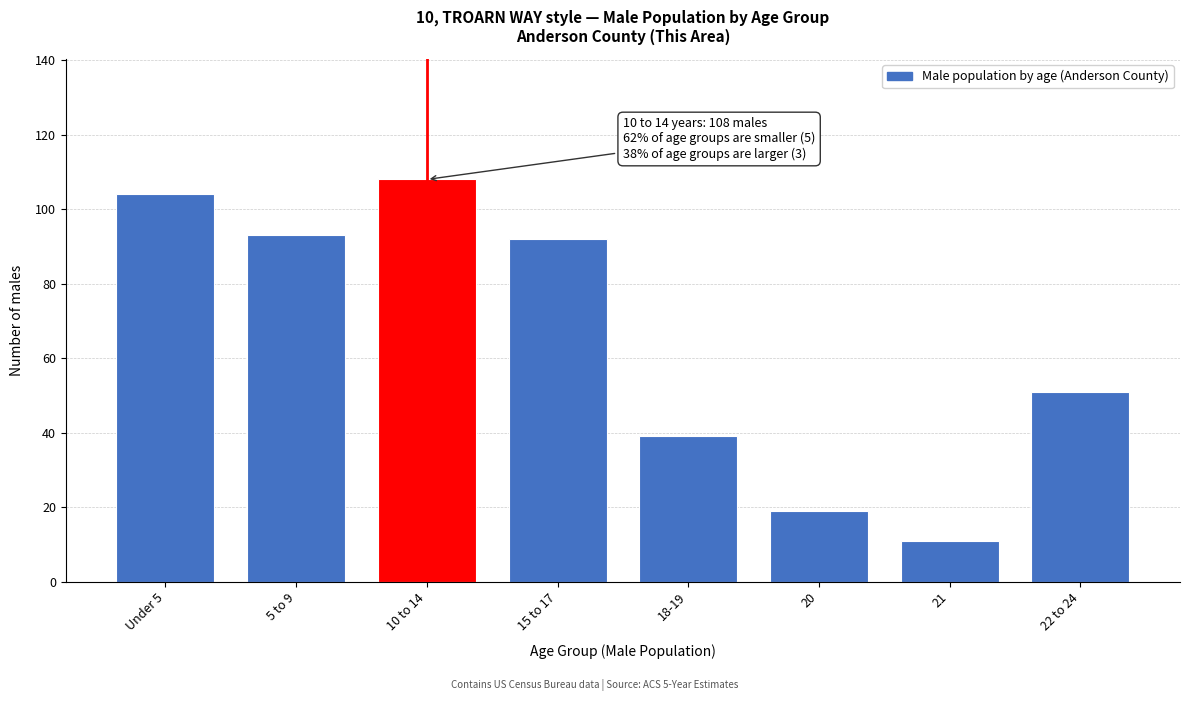

Reading right to left, list all the values displayed in this chart.

51	11	19	39	92	108	93	104